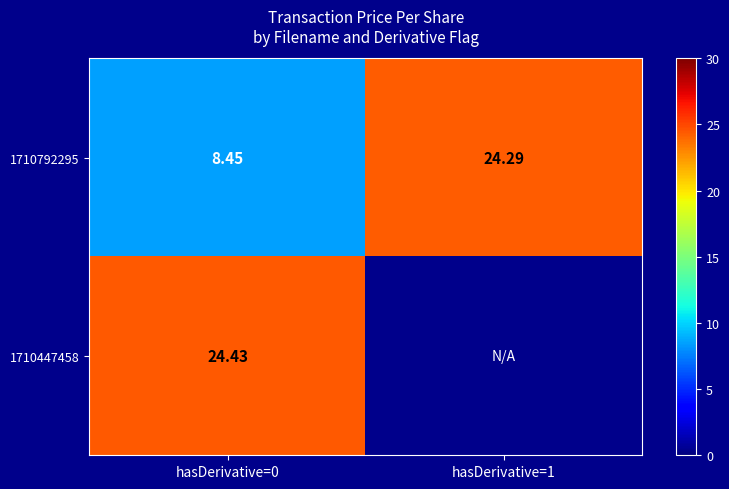

What is the difference between the 1710792295 values at hasDerivative=1 and hasDerivative=0?

15.8